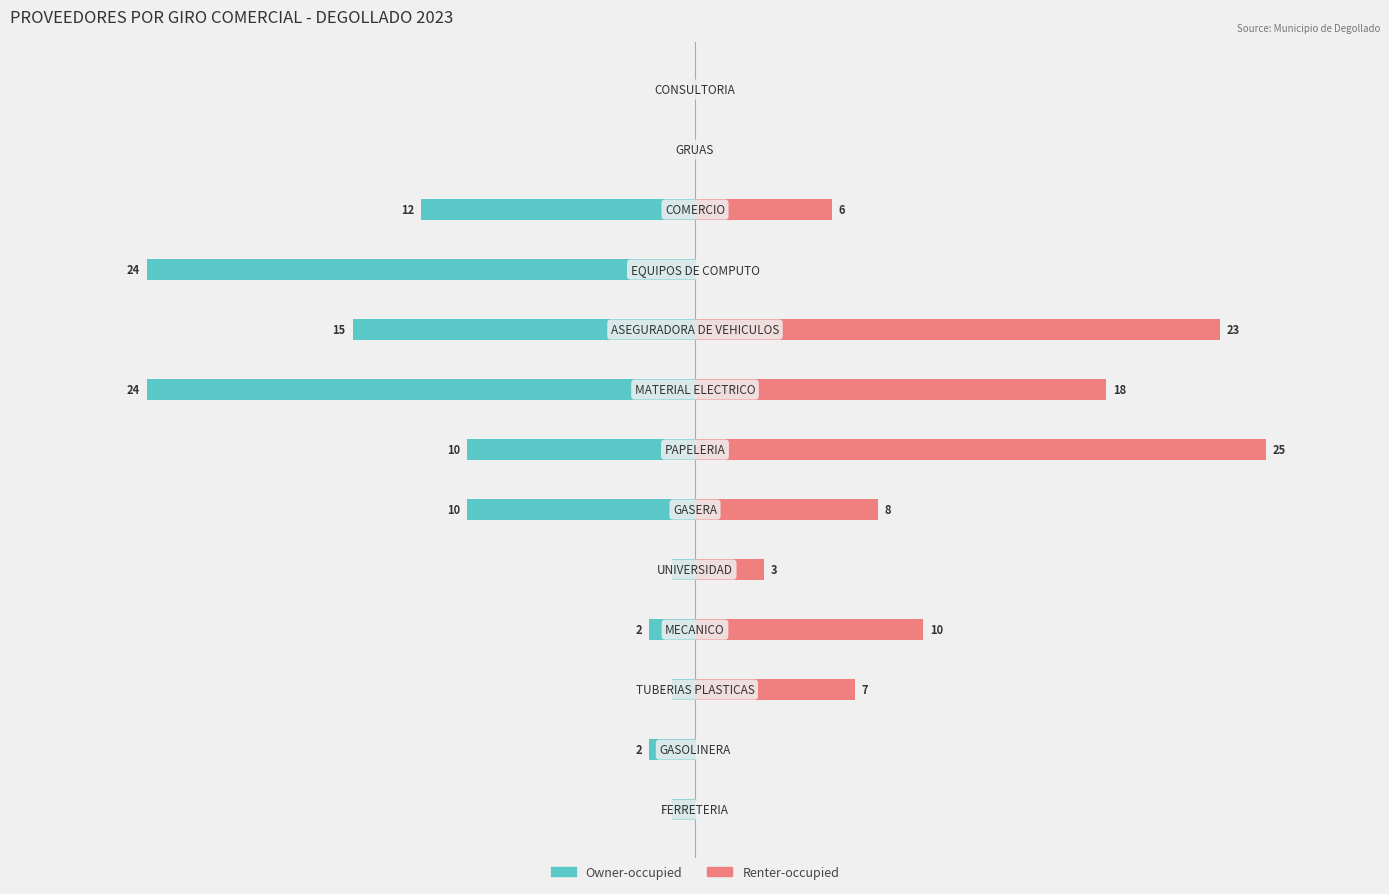

What is the minimum value for Owner-occupied?

-24